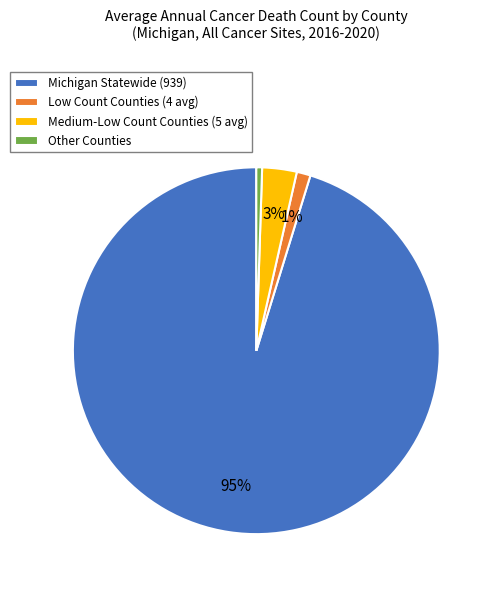

Which category has the biggest portion of the pie?

Michigan Statewide (939)